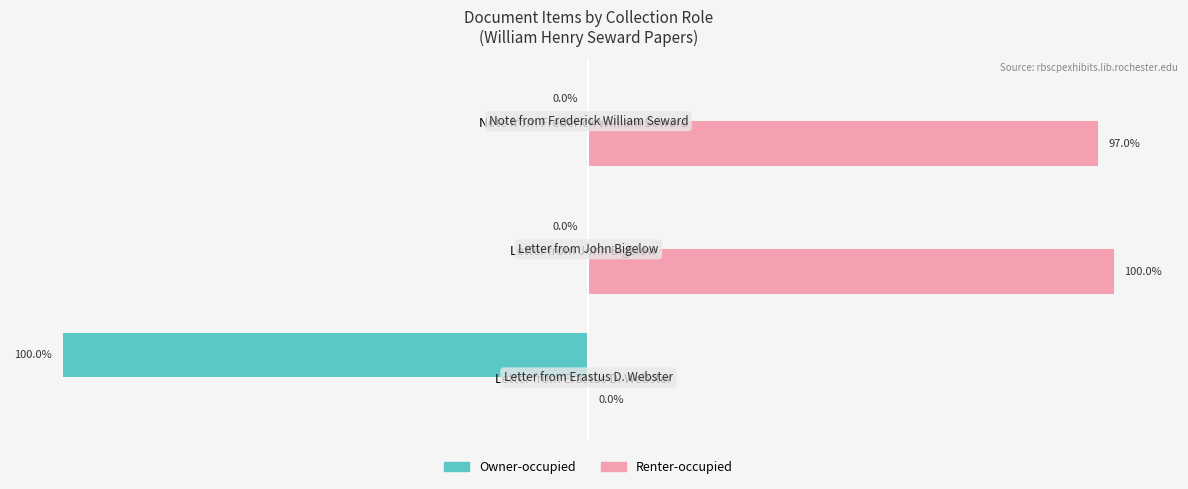

At which label is Renter-occupied closest to 49?

Note from Frederick William Seward